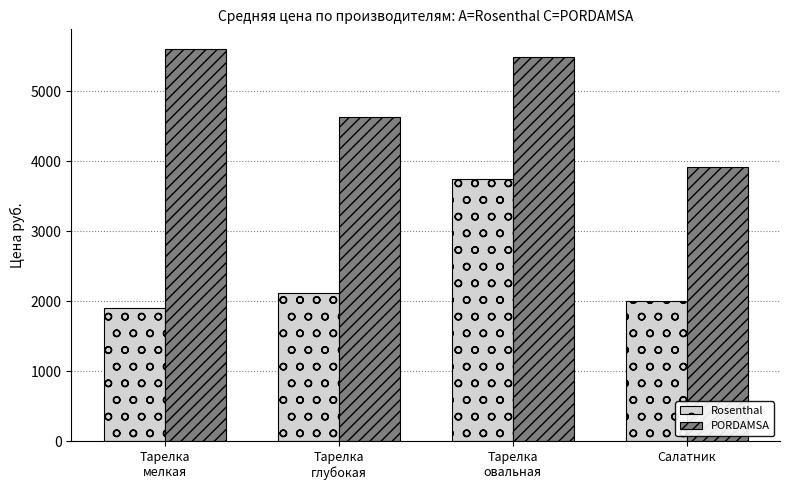

How many bars are there in each group?

2